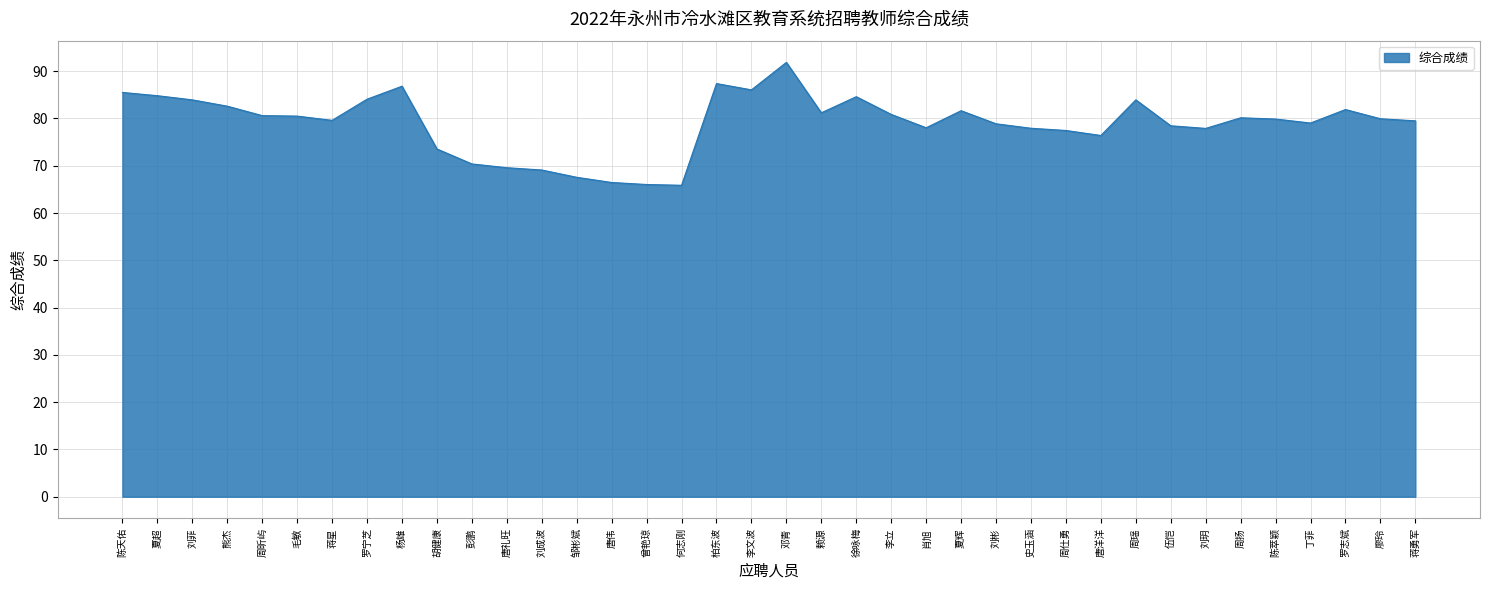

What position from the left is 刘玥?

32